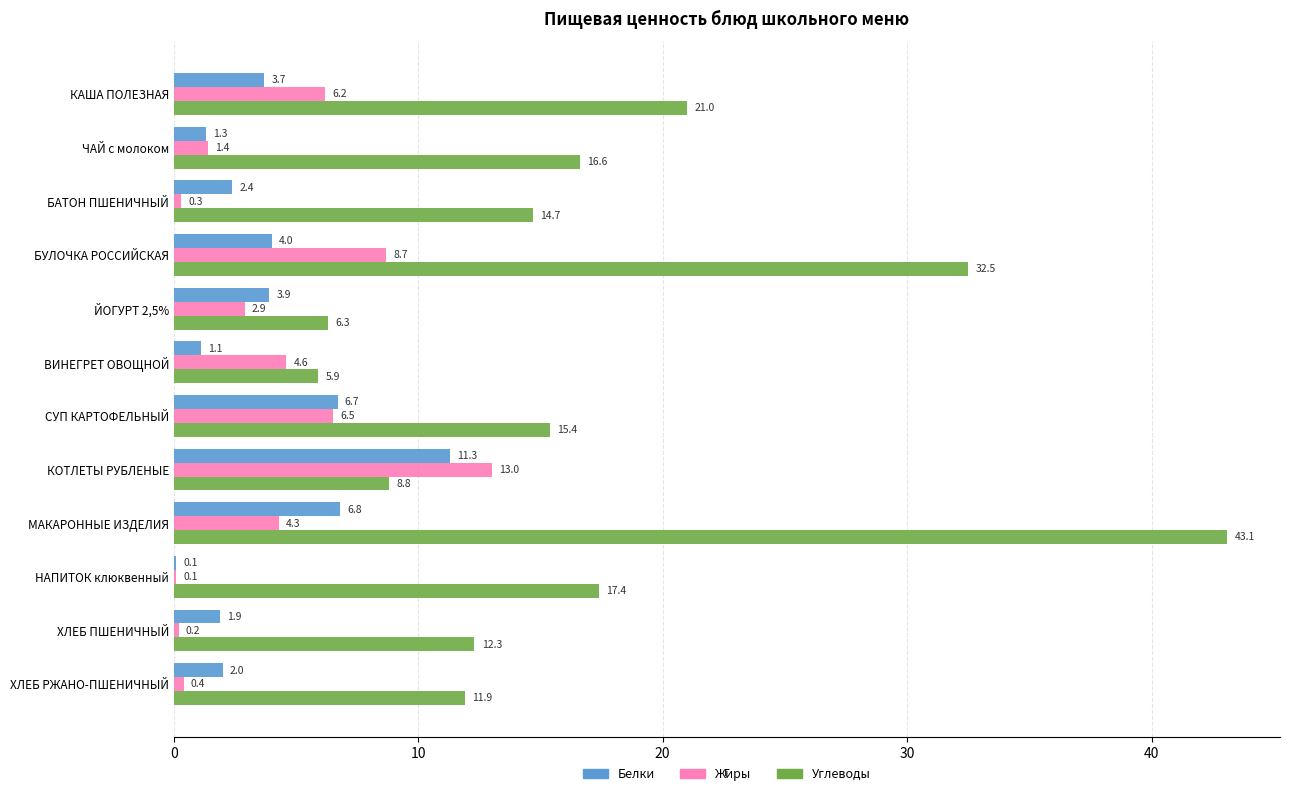

How many data points in Белки are above 3?

6